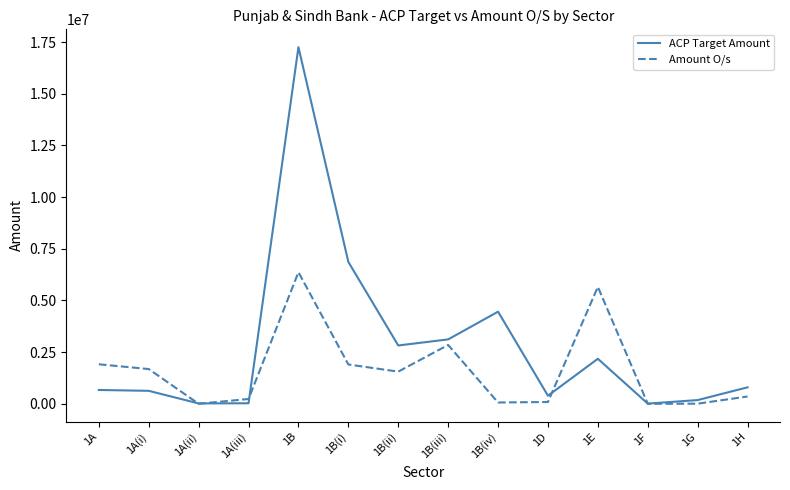

What are all the series names shown in the legend?

ACP Target Amount, Amount O/s